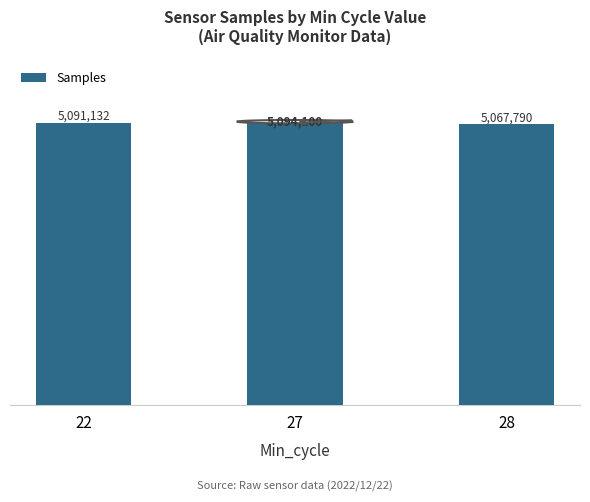

Approximately how many times larger is the value at 27 compared to 22?

1.0